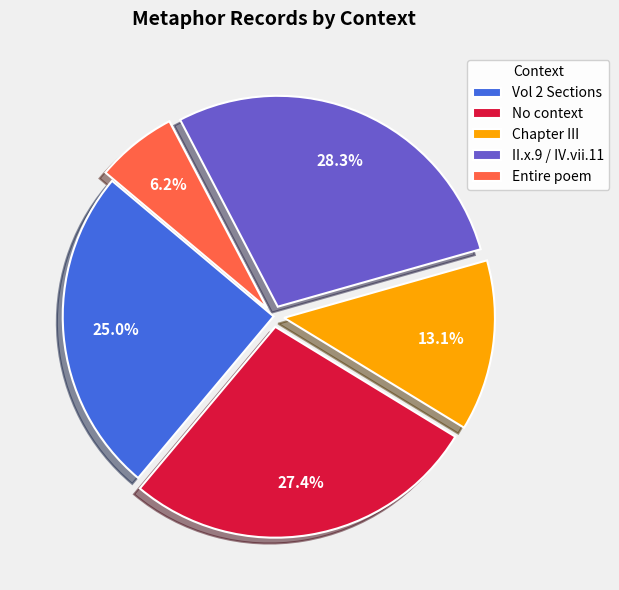

Between II.x.9 / IV.vii.11 and No context, which is larger?

II.x.9 / IV.vii.11